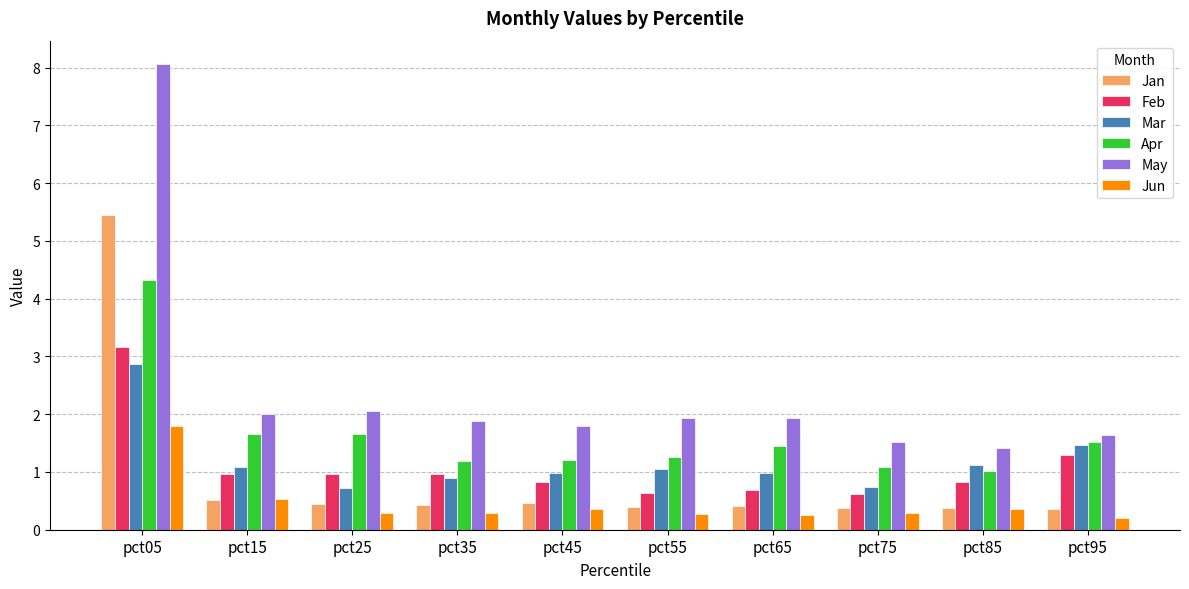

What is the value of the May bar at the 8th from the left?

1.5